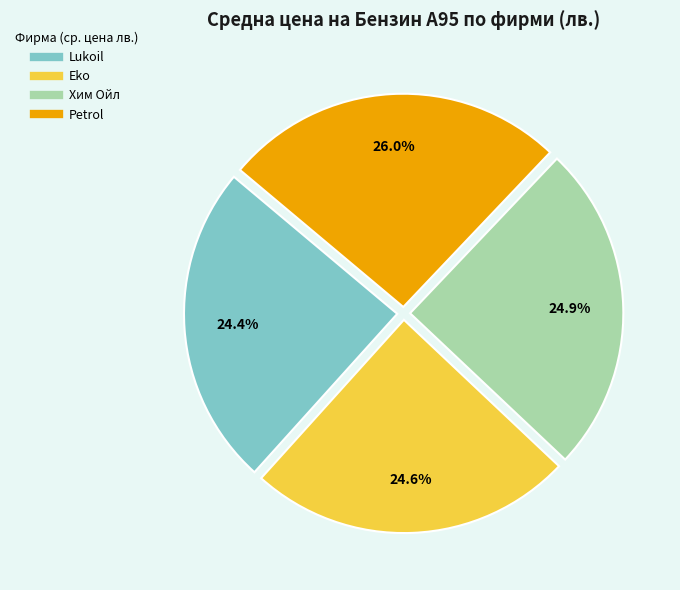

How many slices are in this pie chart?

4